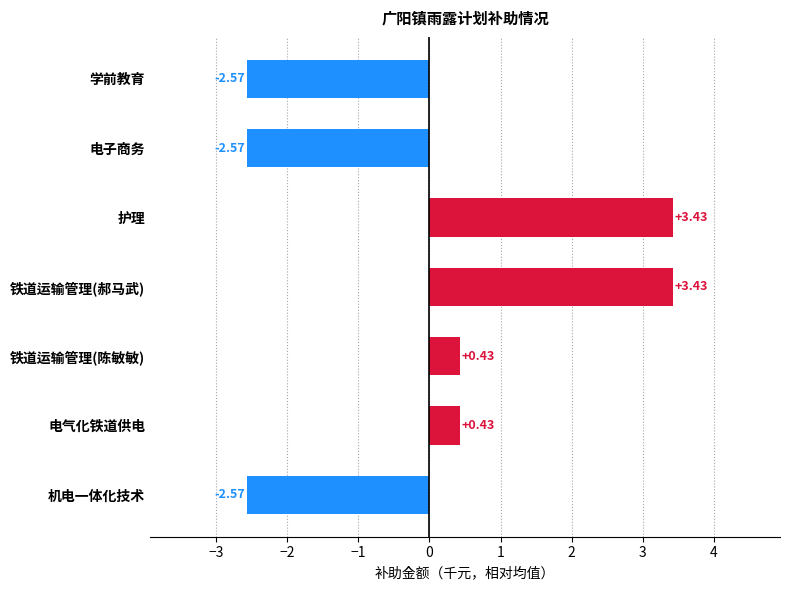

What is the label of the 3rd bar from the bottom?

铁道运输管理(陈敏敏)